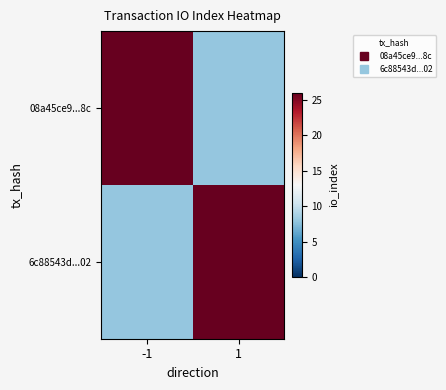

Reading right to left, transcribe all the data shown in this chart.

08a45ce9...8c: 1=8	-1=26
6c88543d...02: 1=26	-1=8